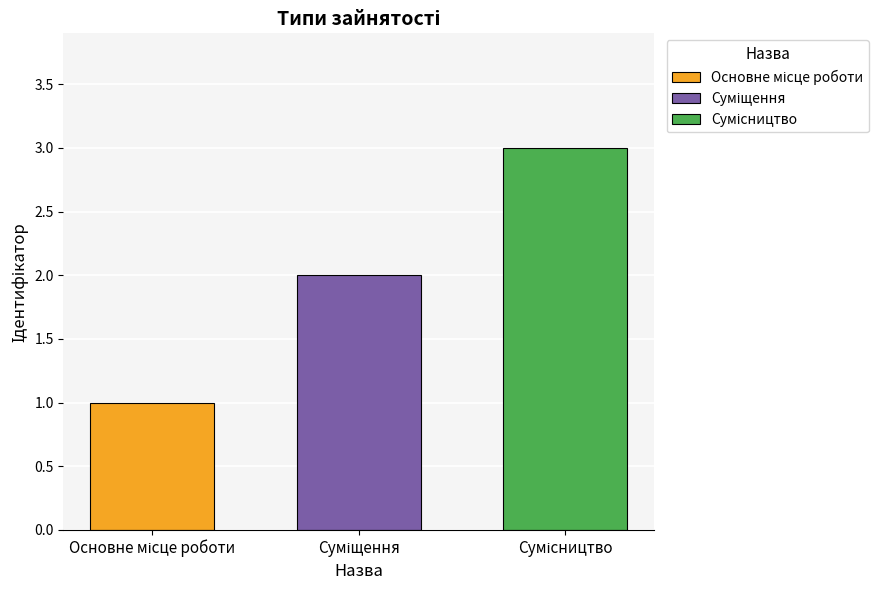

What is the maximum value shown in the chart?

3